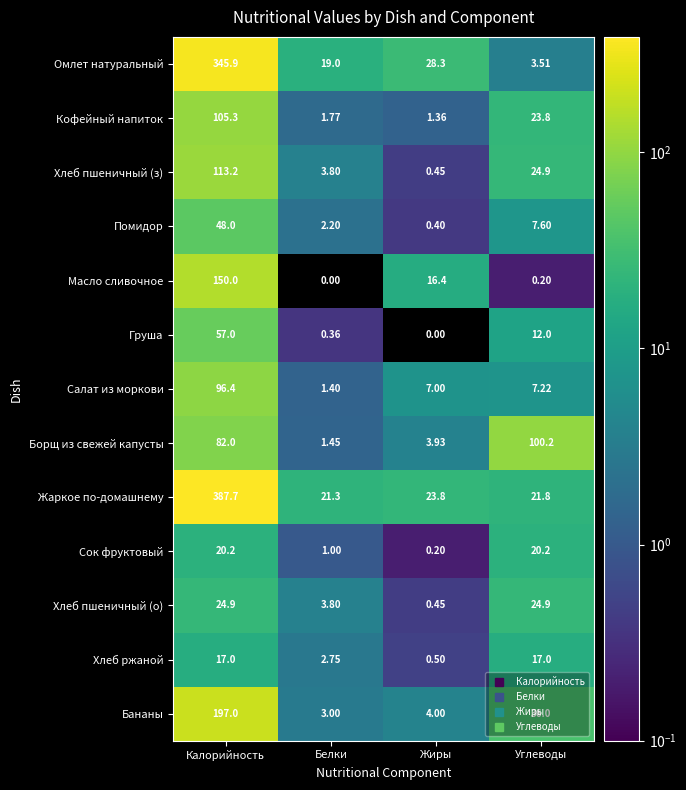

Which category has the lowest value in the Жаркое по-домашнему series?

Белки